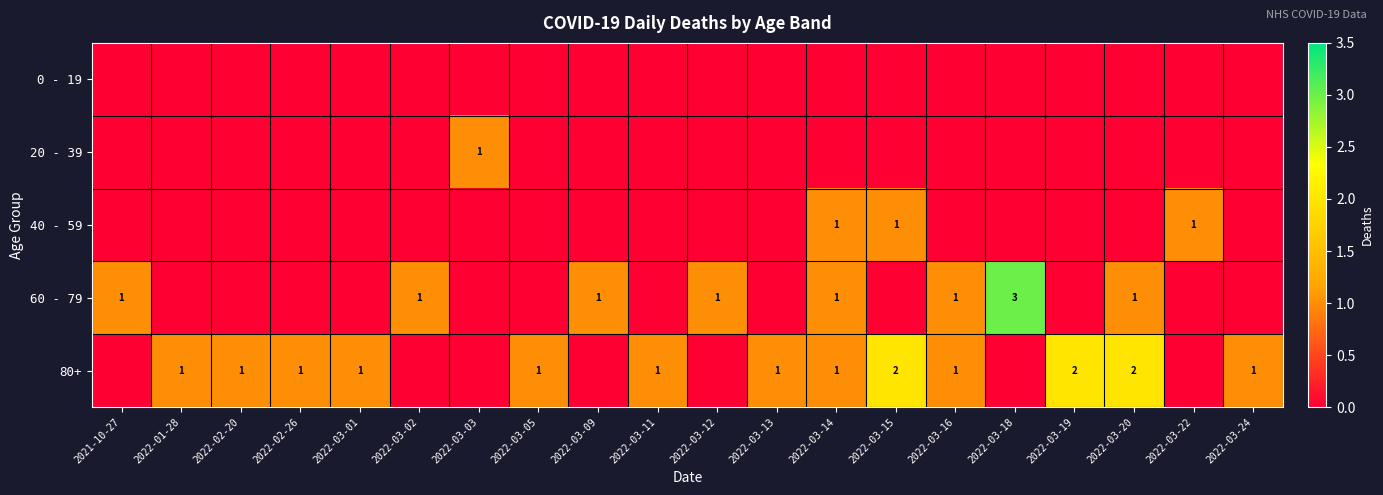

The 80+ series shows 1 at 2022-03-20. True or false?

False